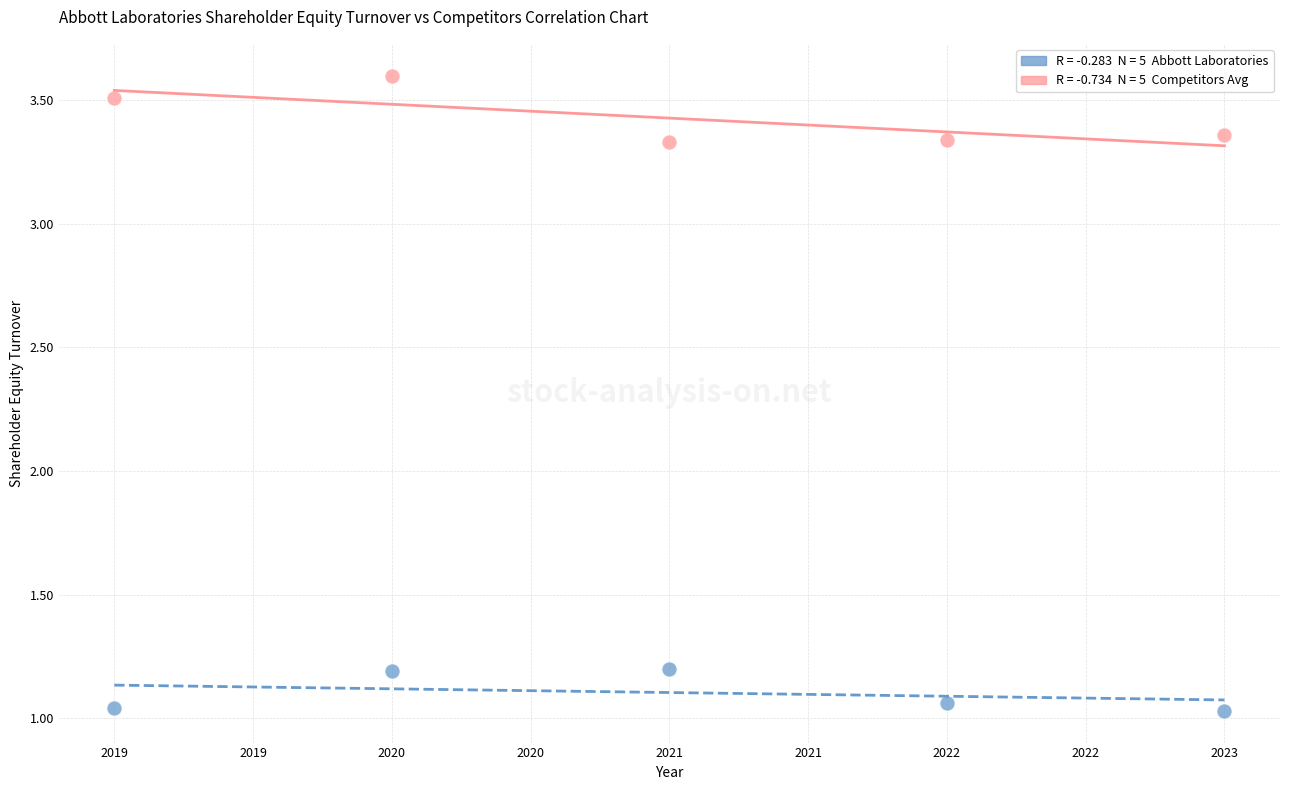

Across all data points, what is the range of Y values (max minus min)?

2.6